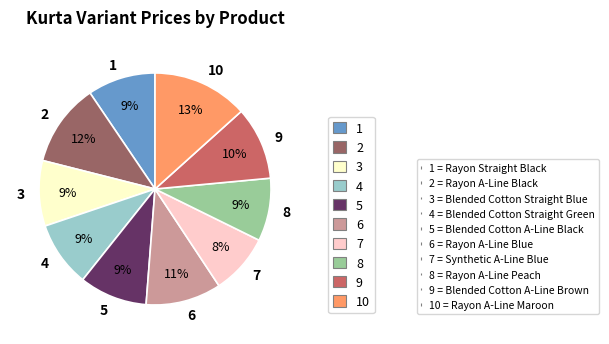

Combined, do 10 and 7 account for over 50%?

No